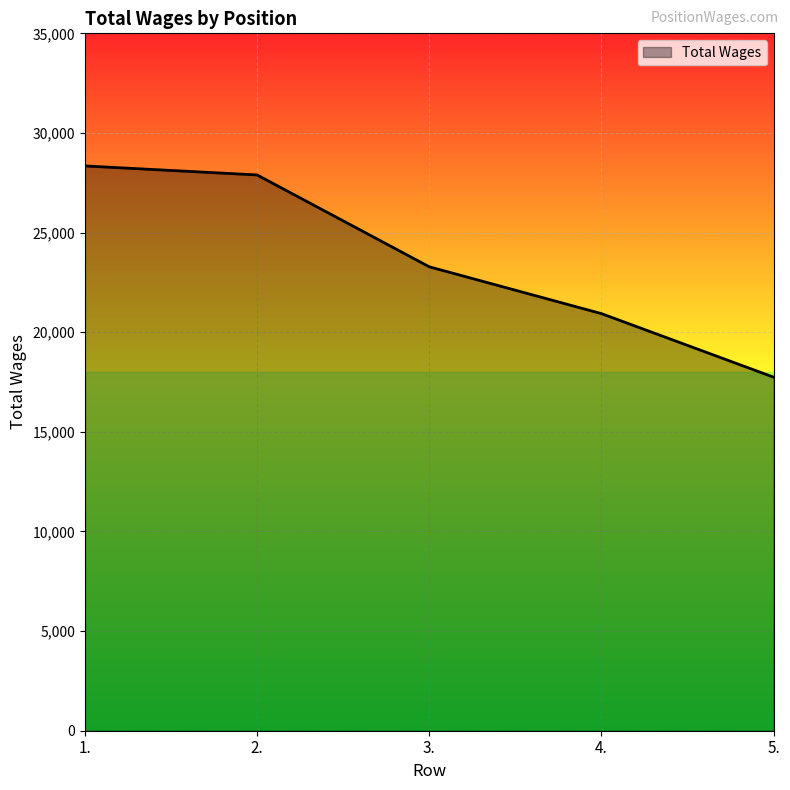

The chart shows a value of 49205 at 2.. True or false?

False